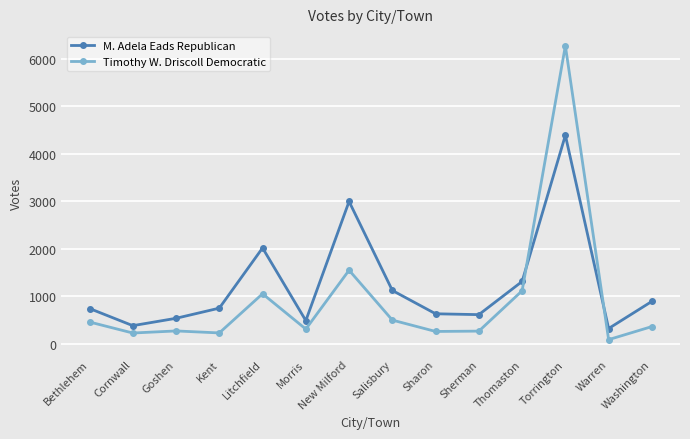

True or false: Timothy W. Driscoll Democratic and M. Adela Eads Republican intersect in this chart.

True